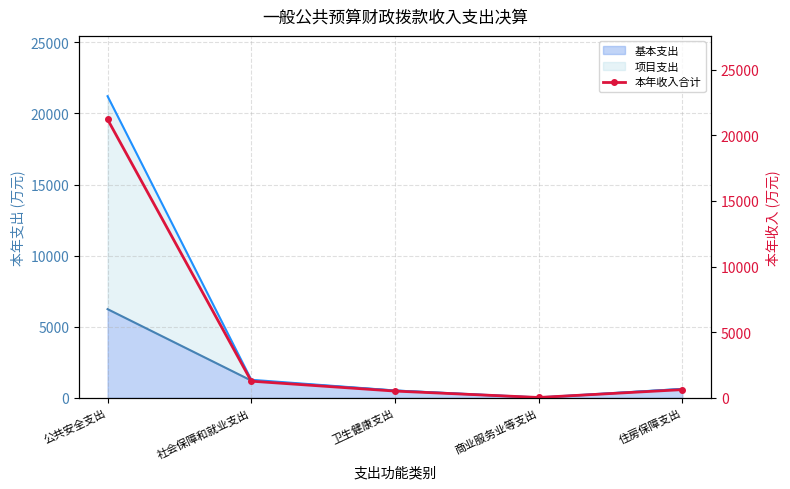

What is the sum of the values at 住房保障支出 and 商业服务业等支出?

653.3